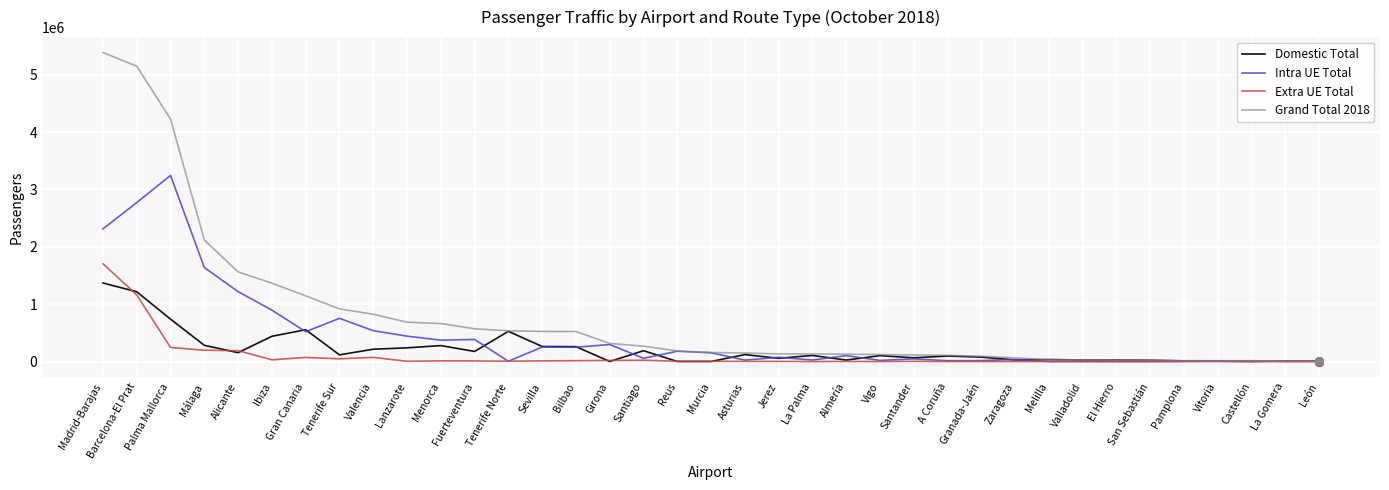

Is the value of Domestic Total at Gran Canaria greater than the value of Intra UE Total at Granada-Jaén?

Yes